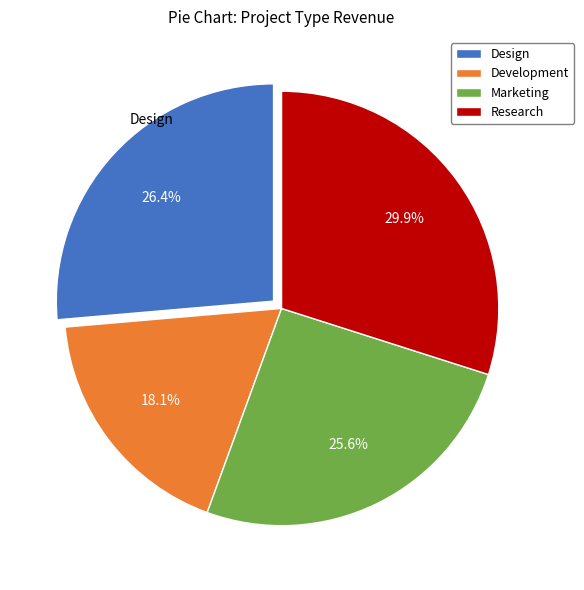

Which slice is the smallest?

Development